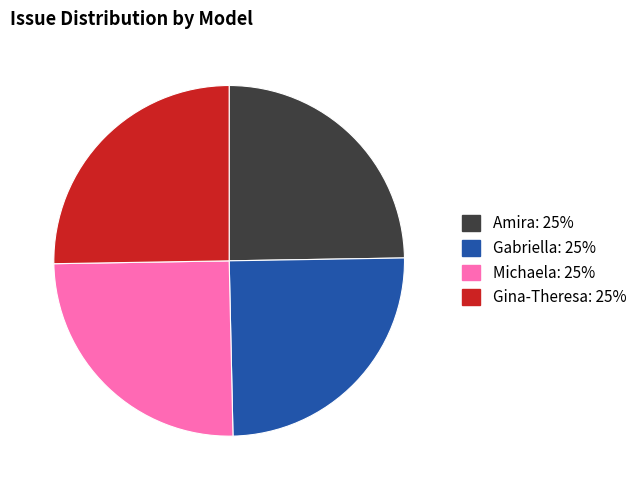

True or false: Gina-Theresa accounts for 25% of the total.

True